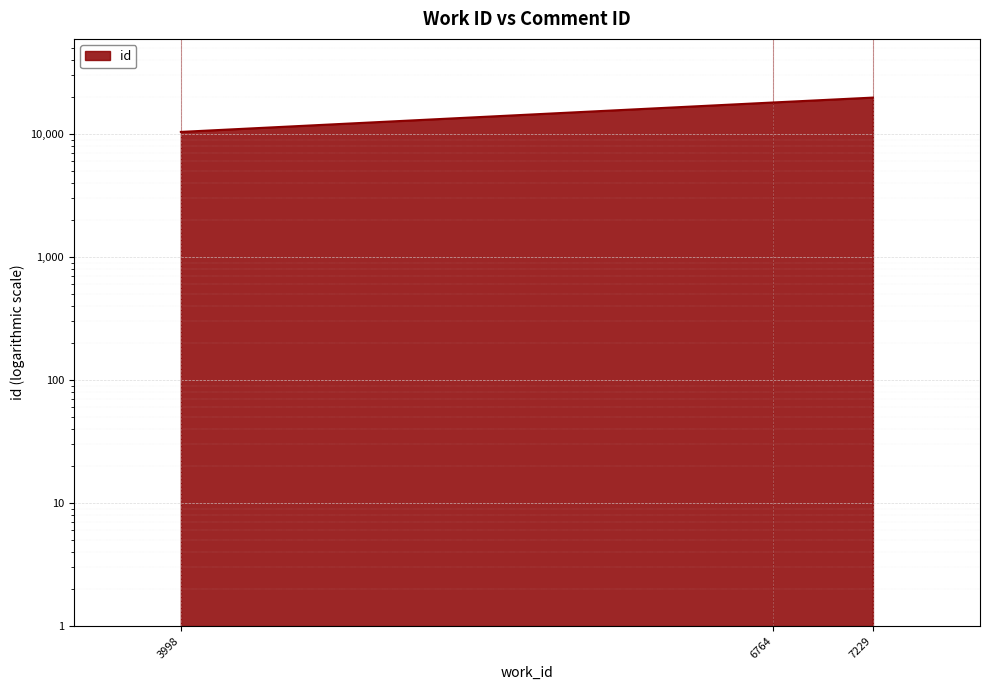

Is it true that the value at 7229 is 19723?

True